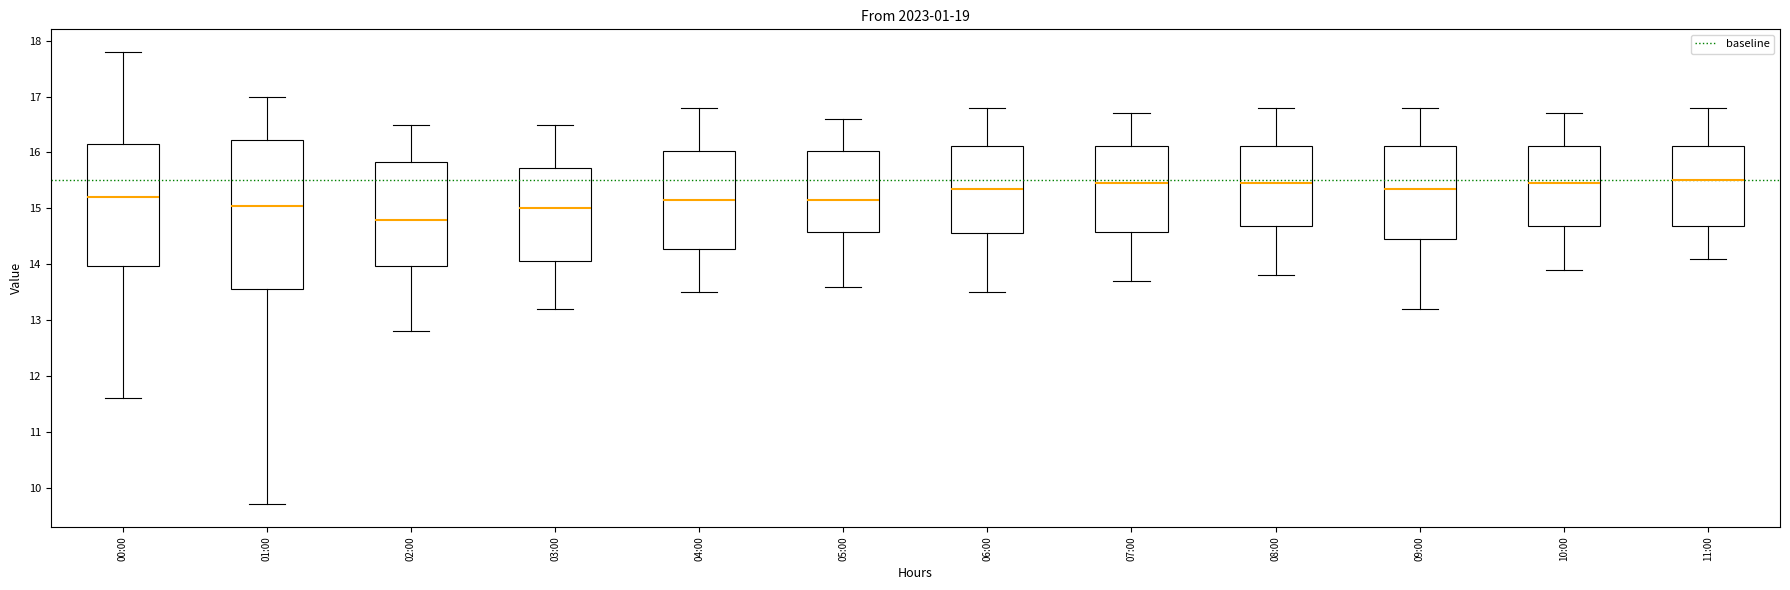

Which box has the lowest median line?

02:00